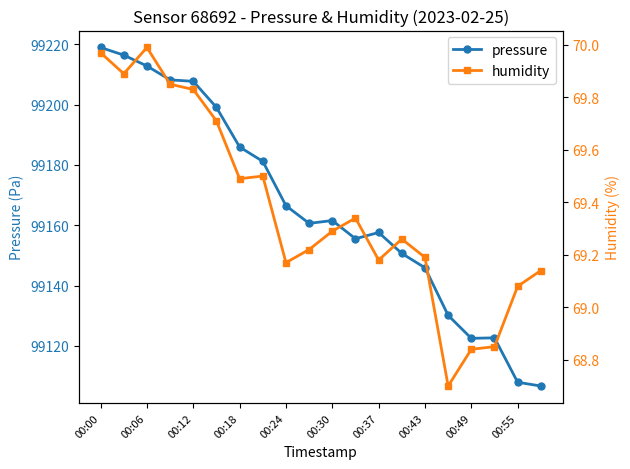

What are all the series names shown in the legend?

pressure, humidity